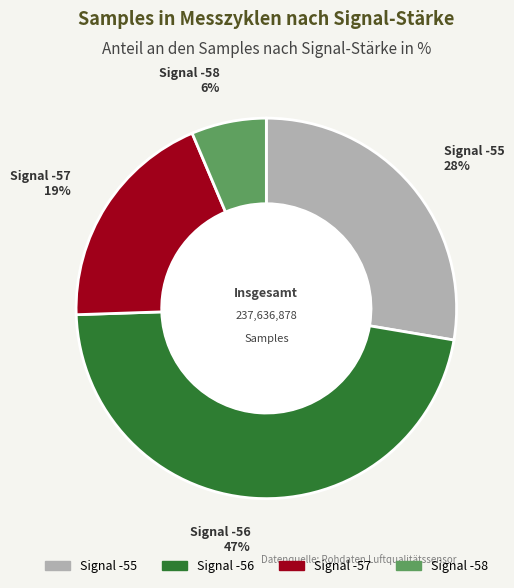

Is there a majority slice in this chart?

No